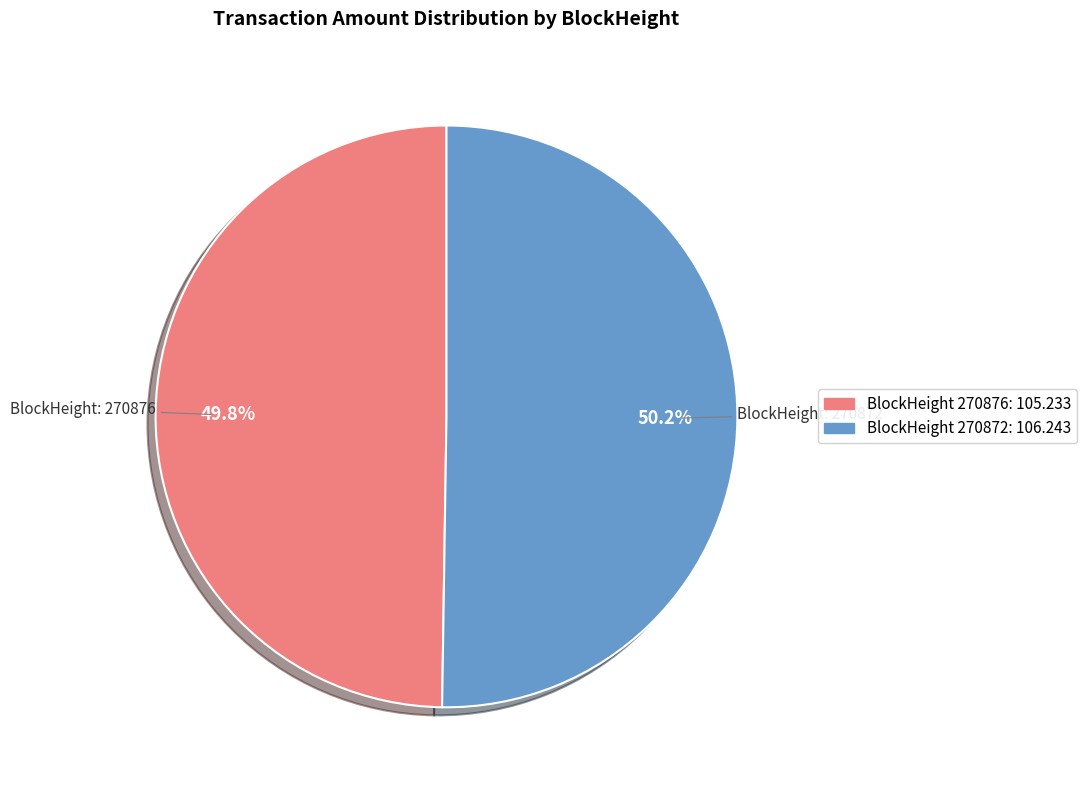

Count the number of slices in the pie.

2